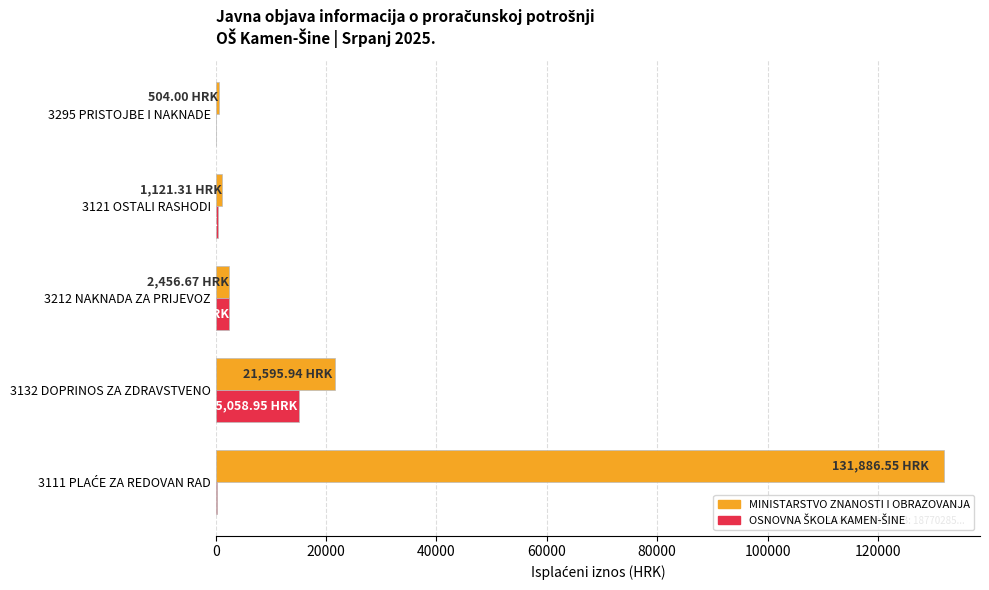

Between 3132 DOPRINOS ZA ZDRAVSTVENO and 3121 OSTALI RASHODI, which series saw the biggest shift?

MINISTARSTVO ZNANOSTI I OBRAZOVANJA